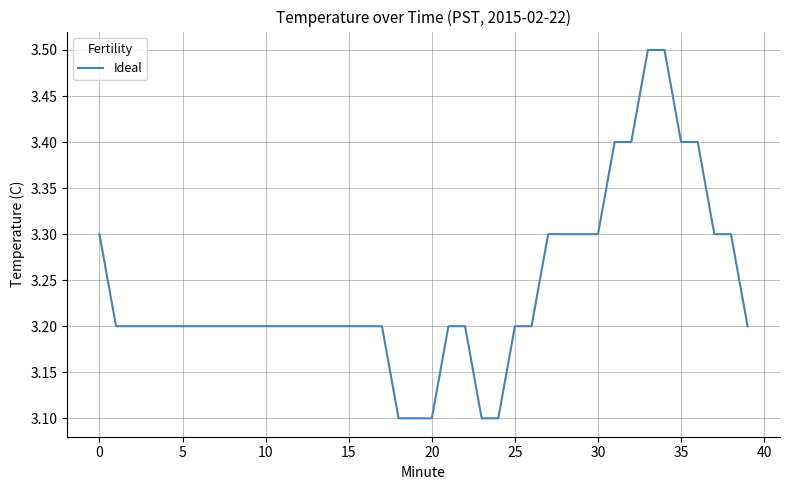

How many values are between 3 and 4?

40